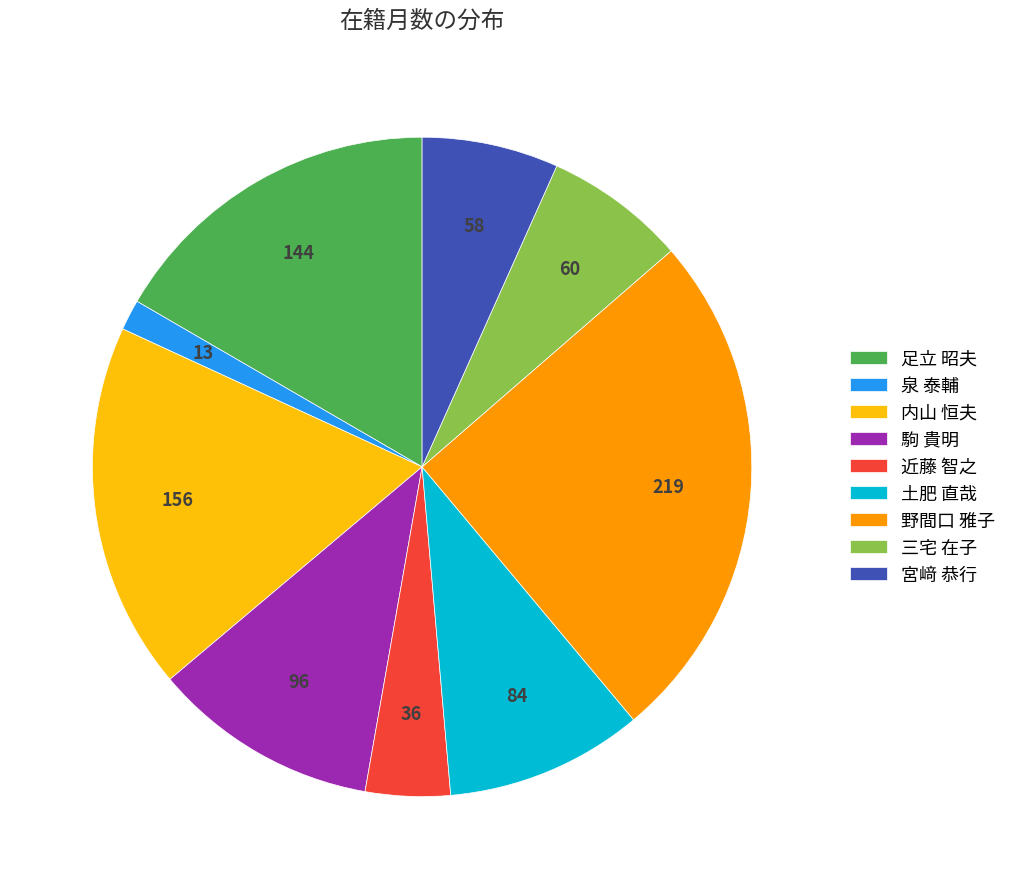

What is the largest slice in the pie chart?

野間口 雅子